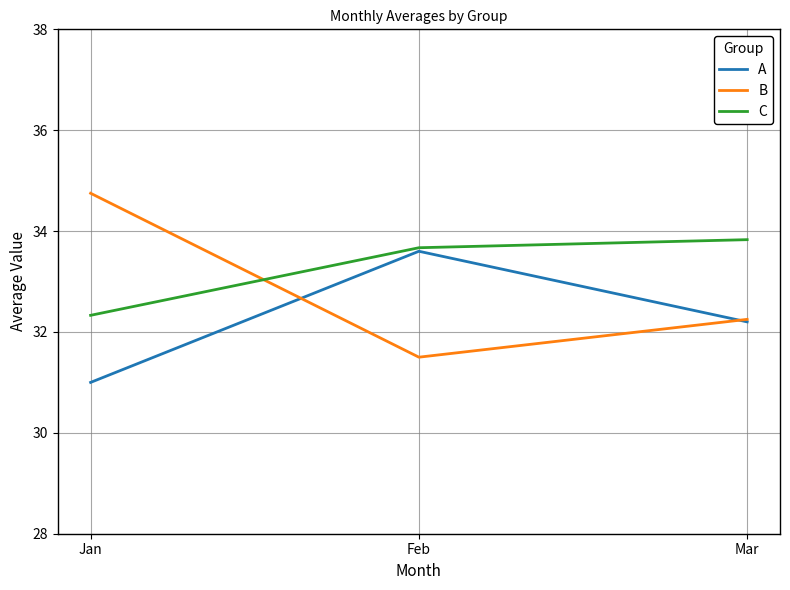

The value of C at Jan is 32.3. True or false?

True